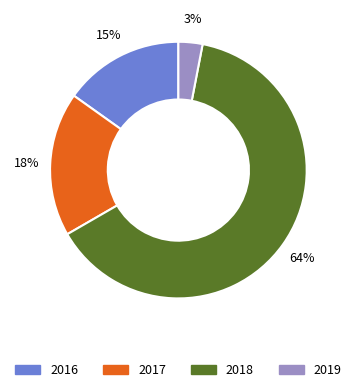

To the nearest percent, what is the average slice percentage?

25%